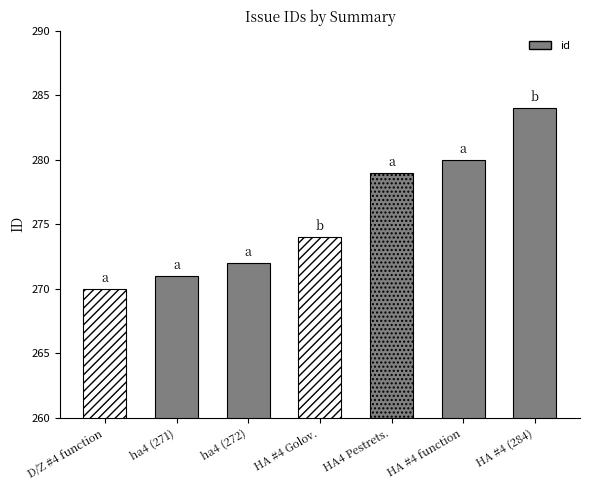

Reading left to right, list all the values displayed in this chart.

270=270	271=271	272=272	274=274	279=279	280=280	284=284